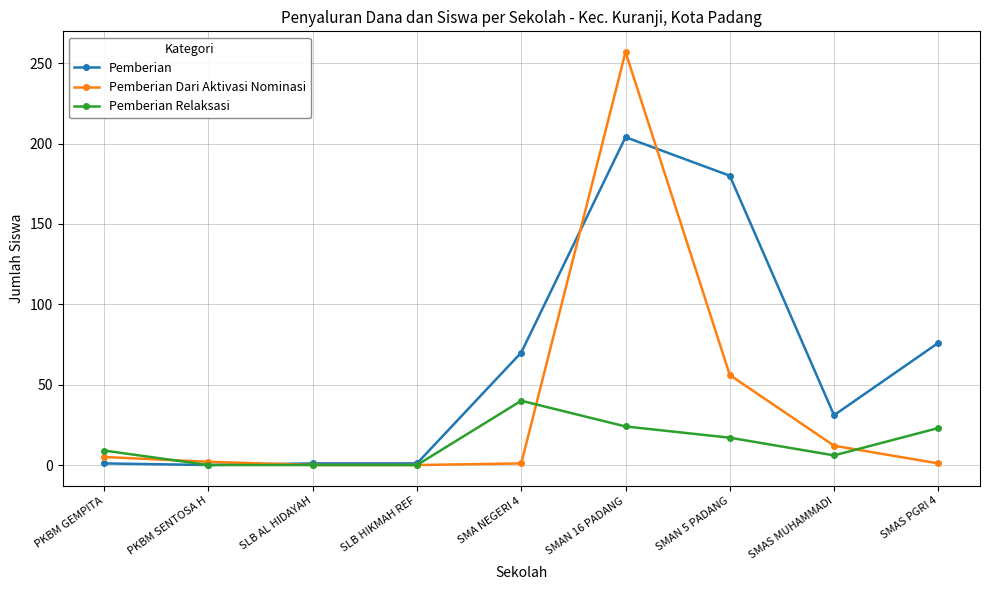

At which category is the sum across all series the highest?

SMAN 16 PADANG